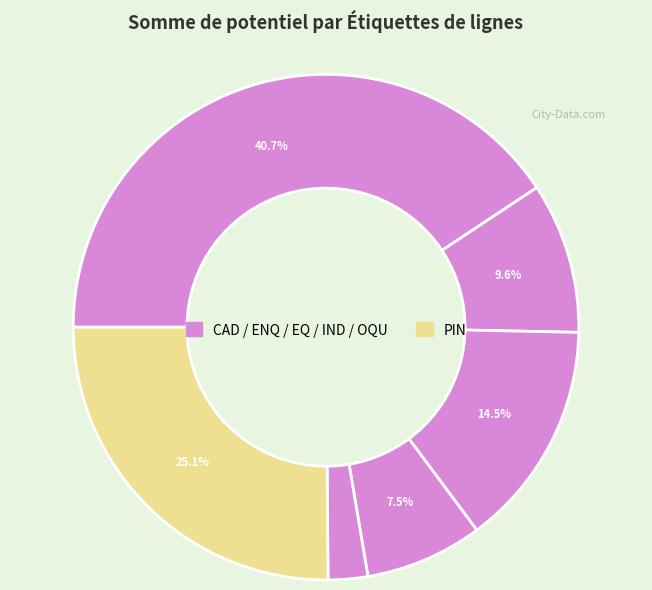

Which category has the biggest portion of the pie?

CAD